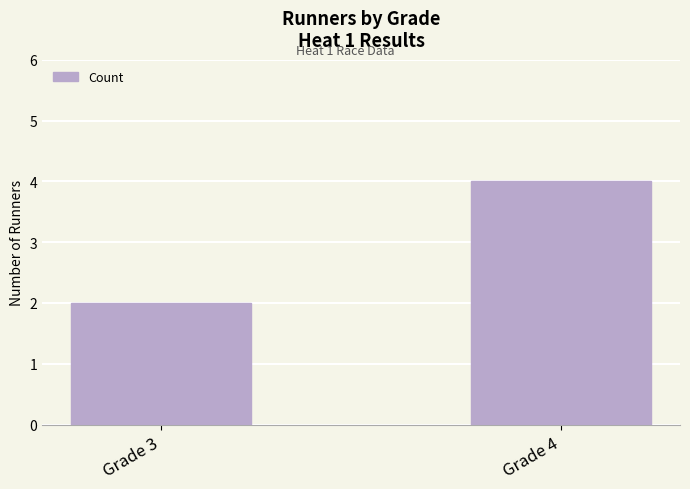

List the labels in order of value, smallest first.

Grade 3, Grade 4